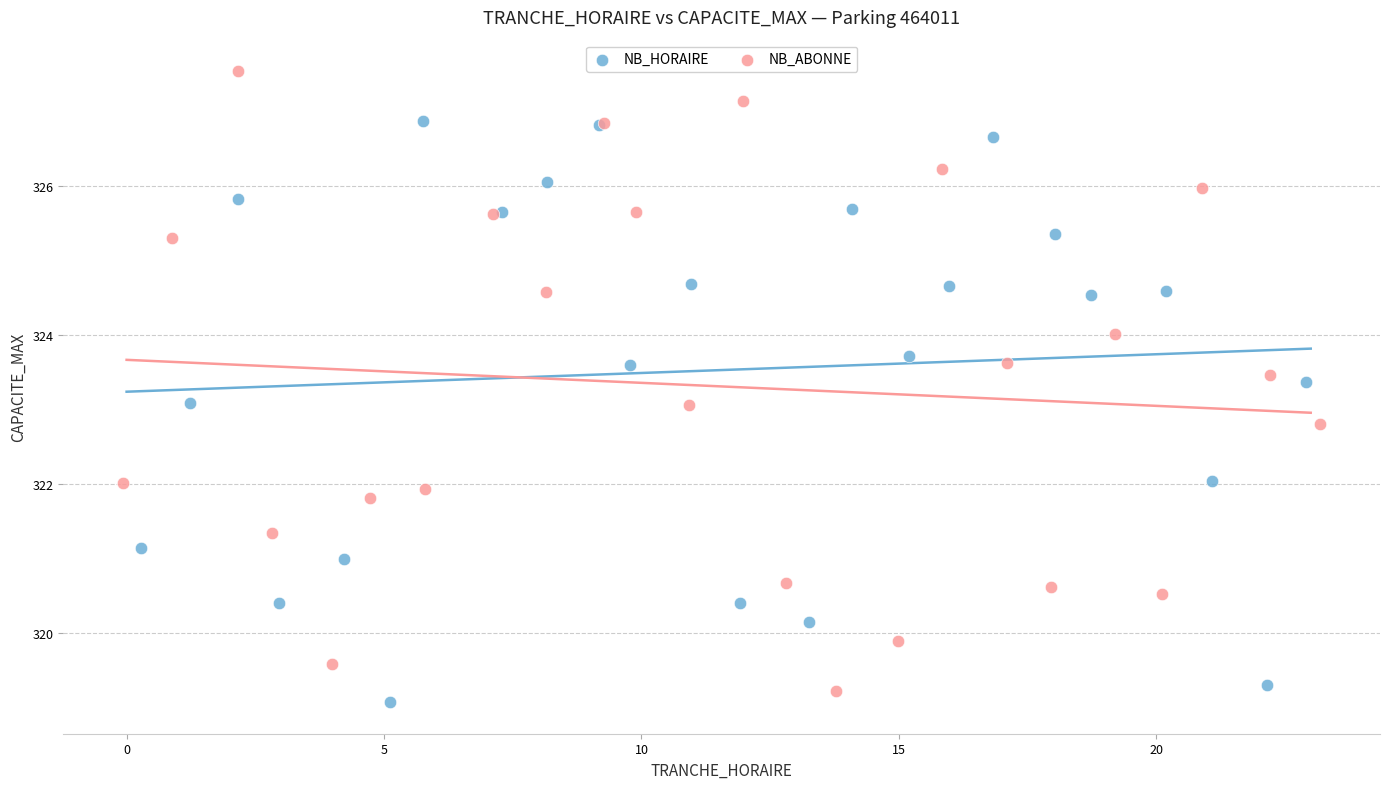

Which series contains the highest Y value?

NB_ABONNE